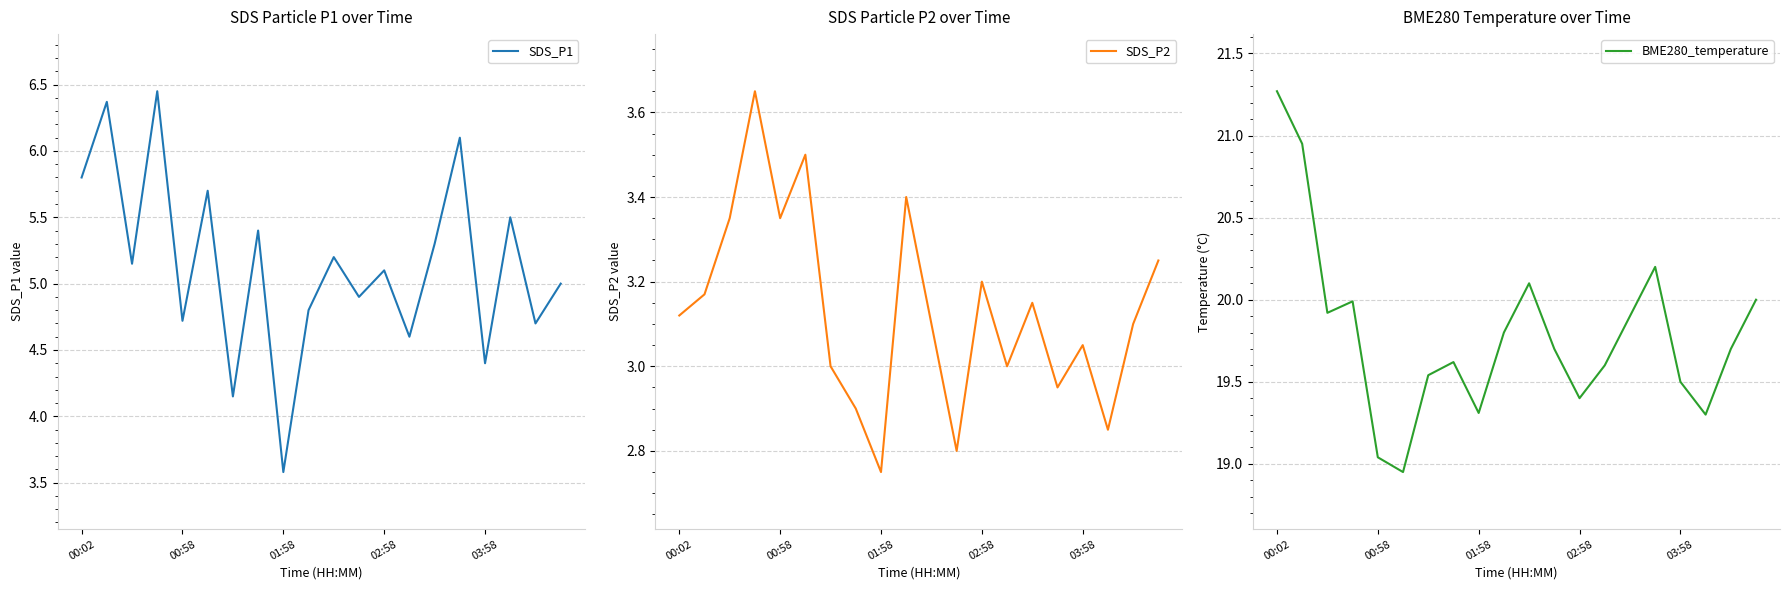

How many lines are shown in the chart?

3